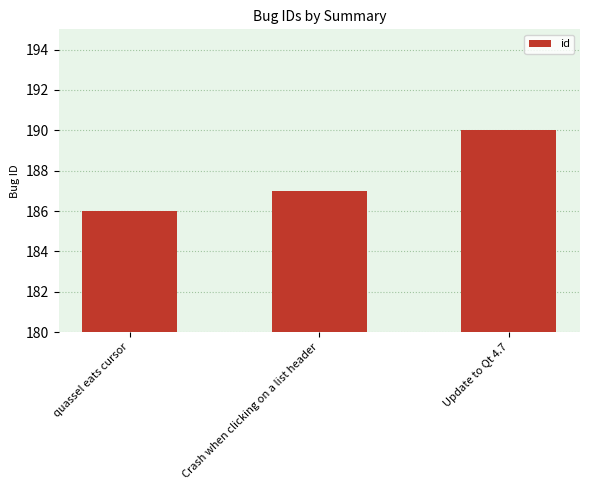

How many values are below 187?

1